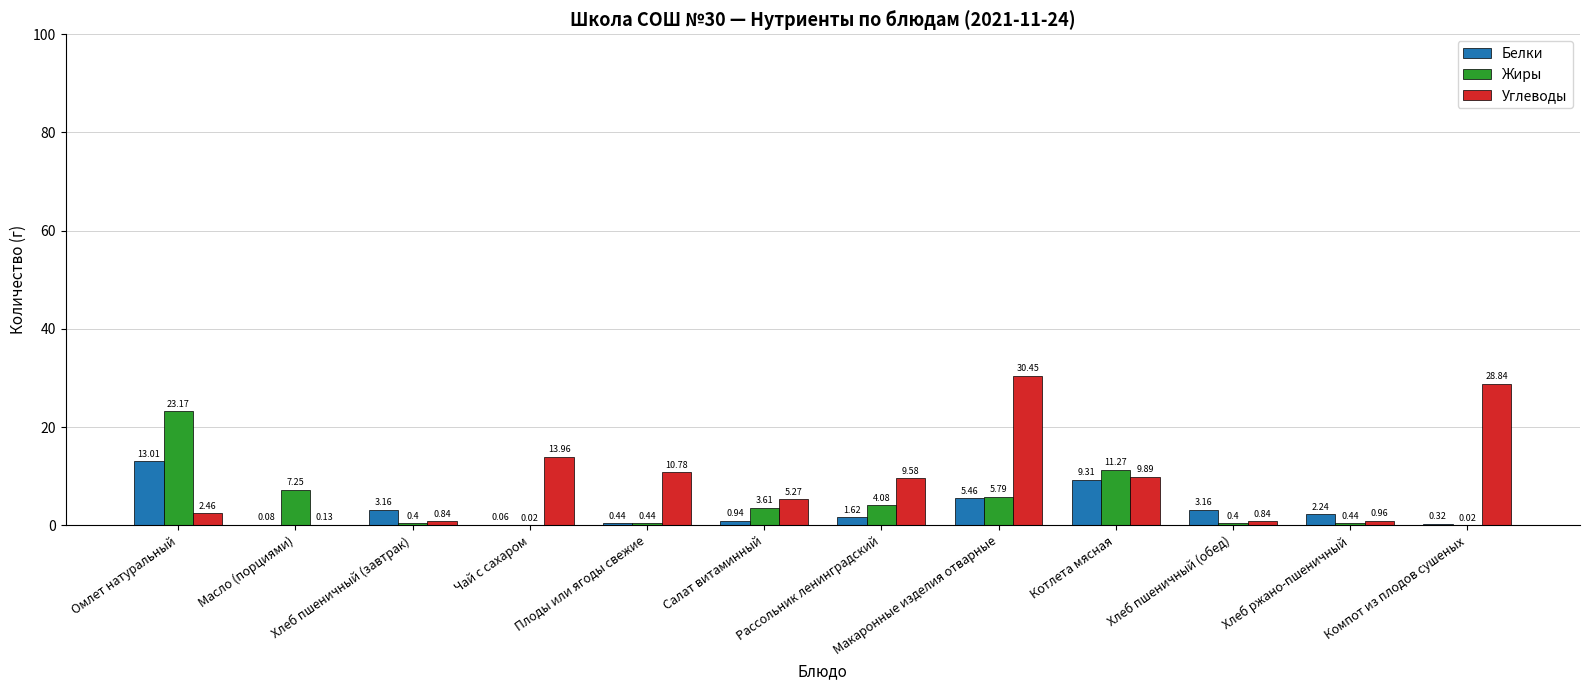

What is the difference between the Белки values at Плоды или ягоды свежие and Омлет натуральный?

12.6